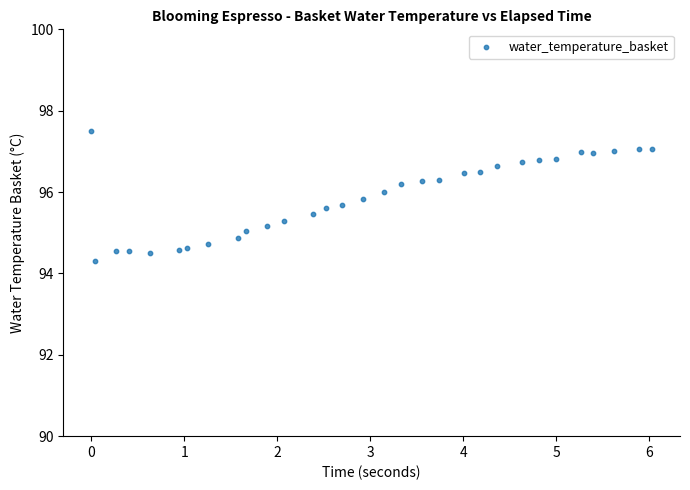

What is the range of Y values (max minus min)?

3.2